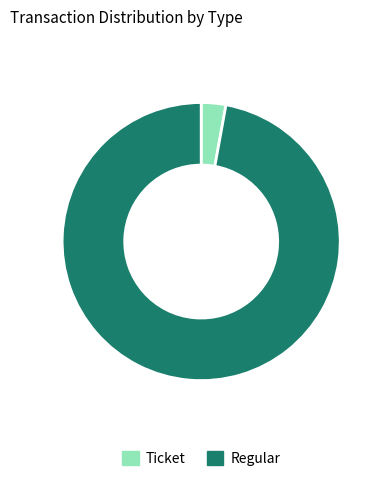

Do Regular and Ticket together represent more than half of the pie?

Yes